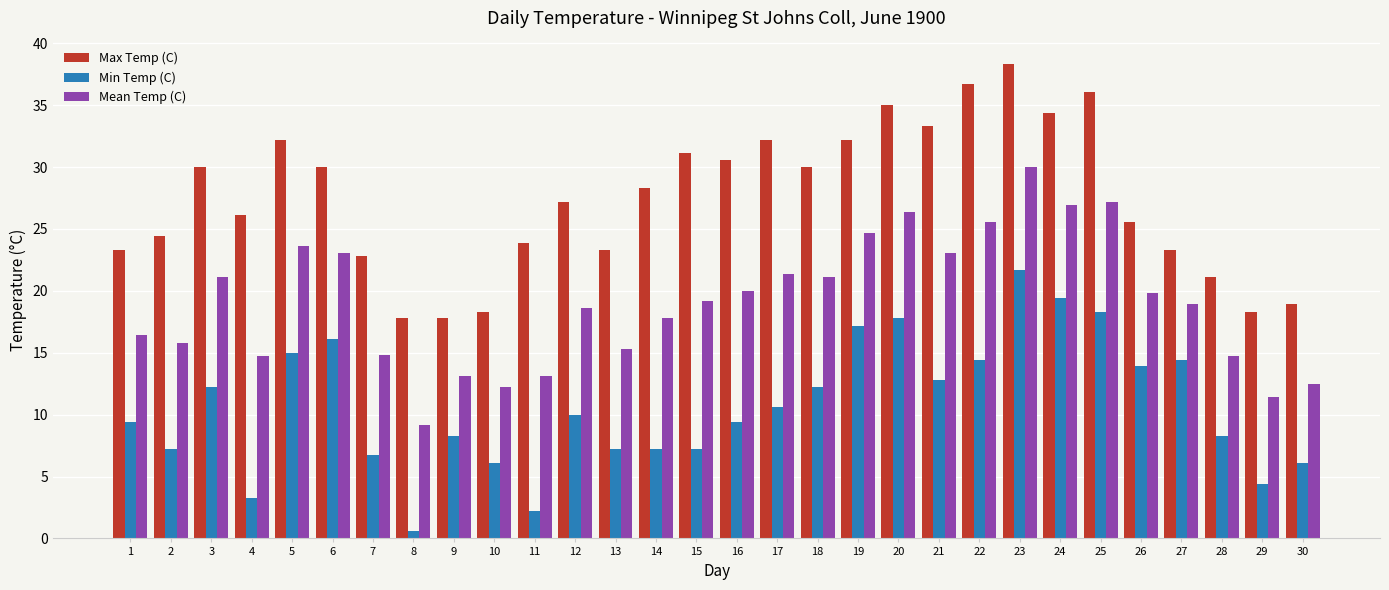

What is the lowest value of the Max Temp (C) series?

17.8